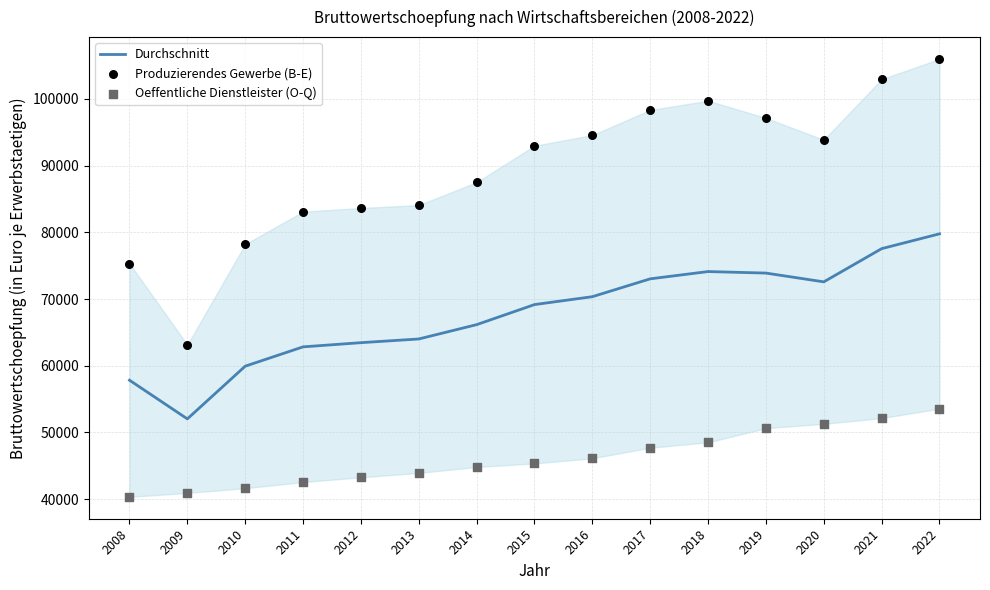

Which series has the largest total across all categories?

Produzierendes Gewerbe (B-E)